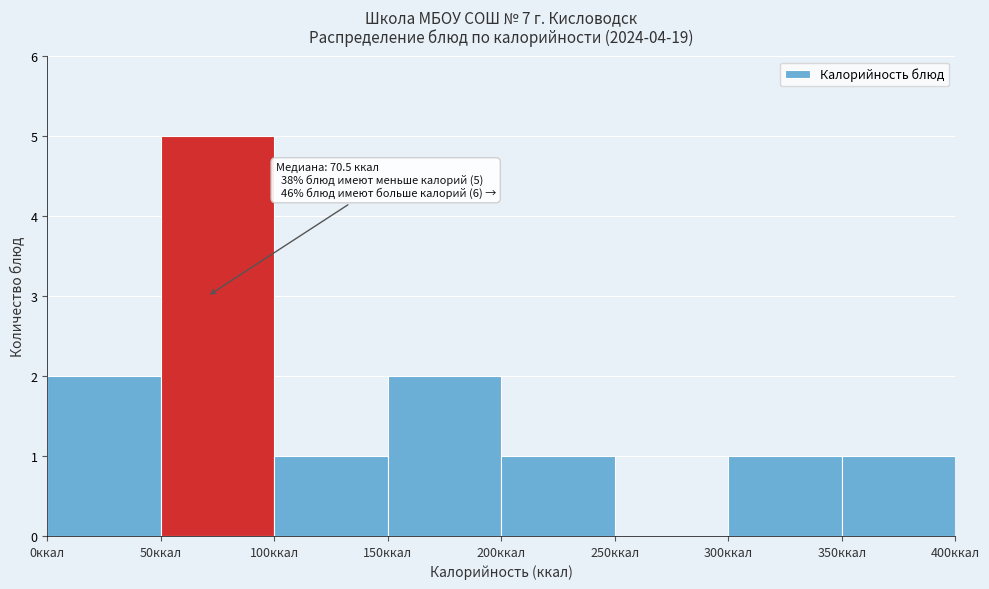

Which range on the x-axis has the tallest bar?

50 to 100